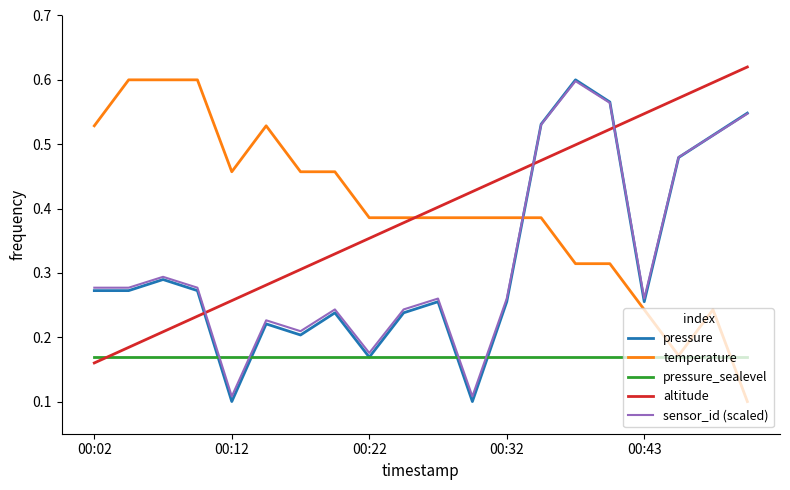

True or false: pressure and temperature cross at least once.

True